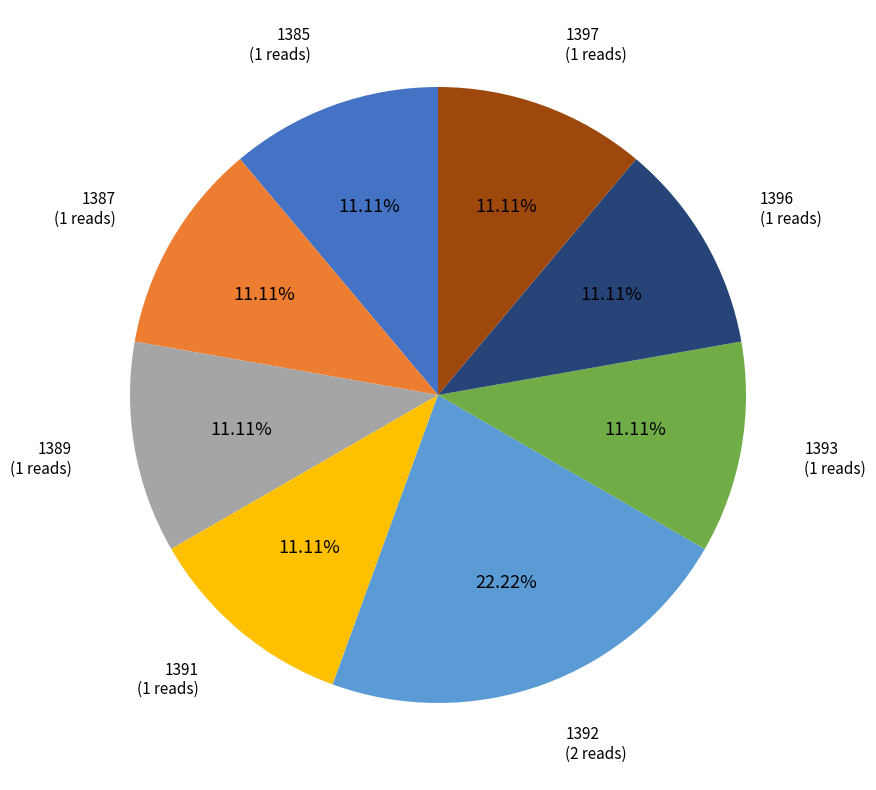

Is there a majority slice in this chart?

No